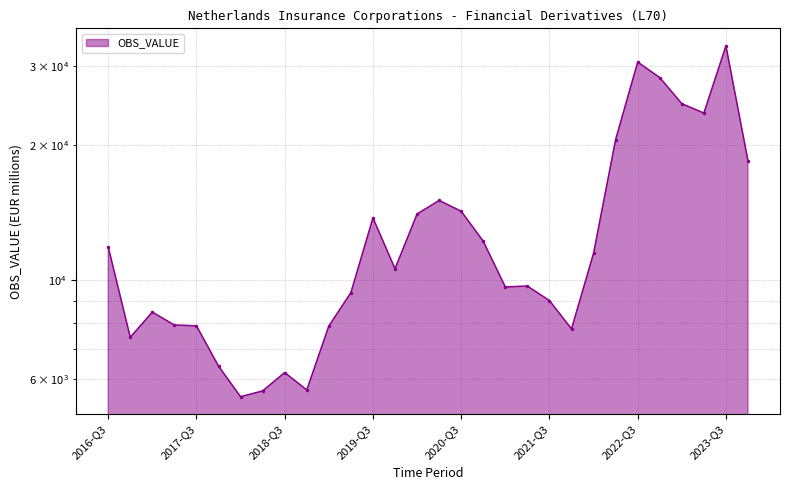

List the labels in order of value, largest first.

2023-Q3, 2022-Q3, 2022-Q4, 2023-Q1, 2023-Q2, 2022-Q2, 2023-Q4, 2020-Q2, 2020-Q3, 2020-Q1, 2019-Q3, 2020-Q4, 2016-Q3, 2022-Q1, 2019-Q4, 2021-Q2, 2021-Q1, 2019-Q2, 2021-Q3, 2017-Q1, 2017-Q2, 2017-Q3, 2019-Q1, 2021-Q4, 2016-Q4, 2017-Q4, 2018-Q3, 2018-Q4, 2018-Q2, 2018-Q1